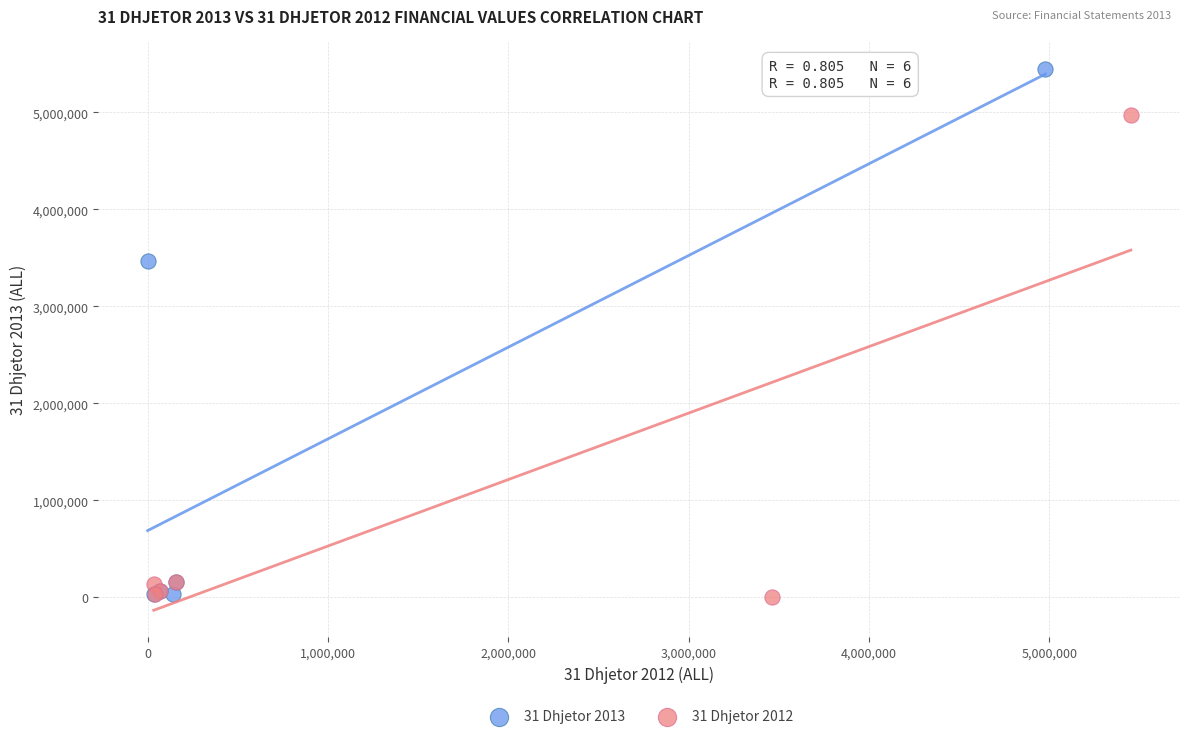

Which series reaches the maximum Y coordinate?

31 Dhjetor 2013